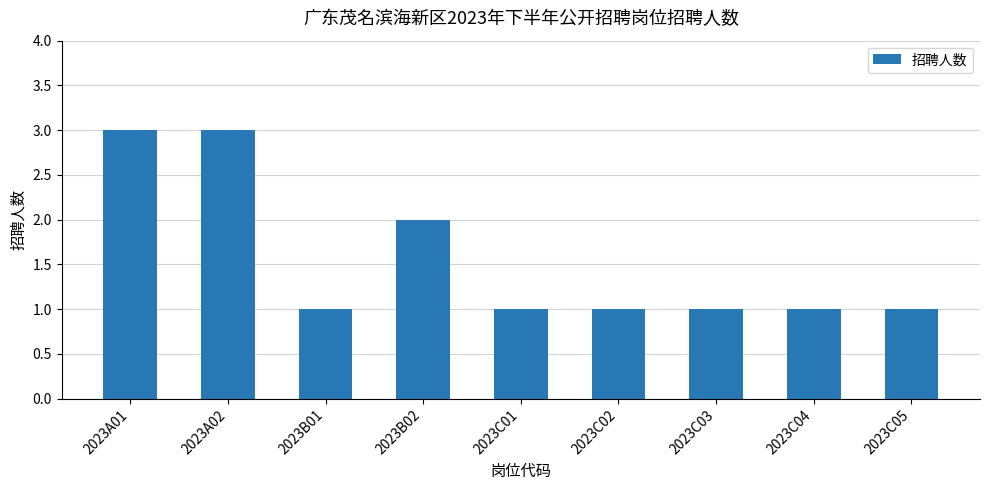

Is it true that the value at 2023B02 is 2?

True